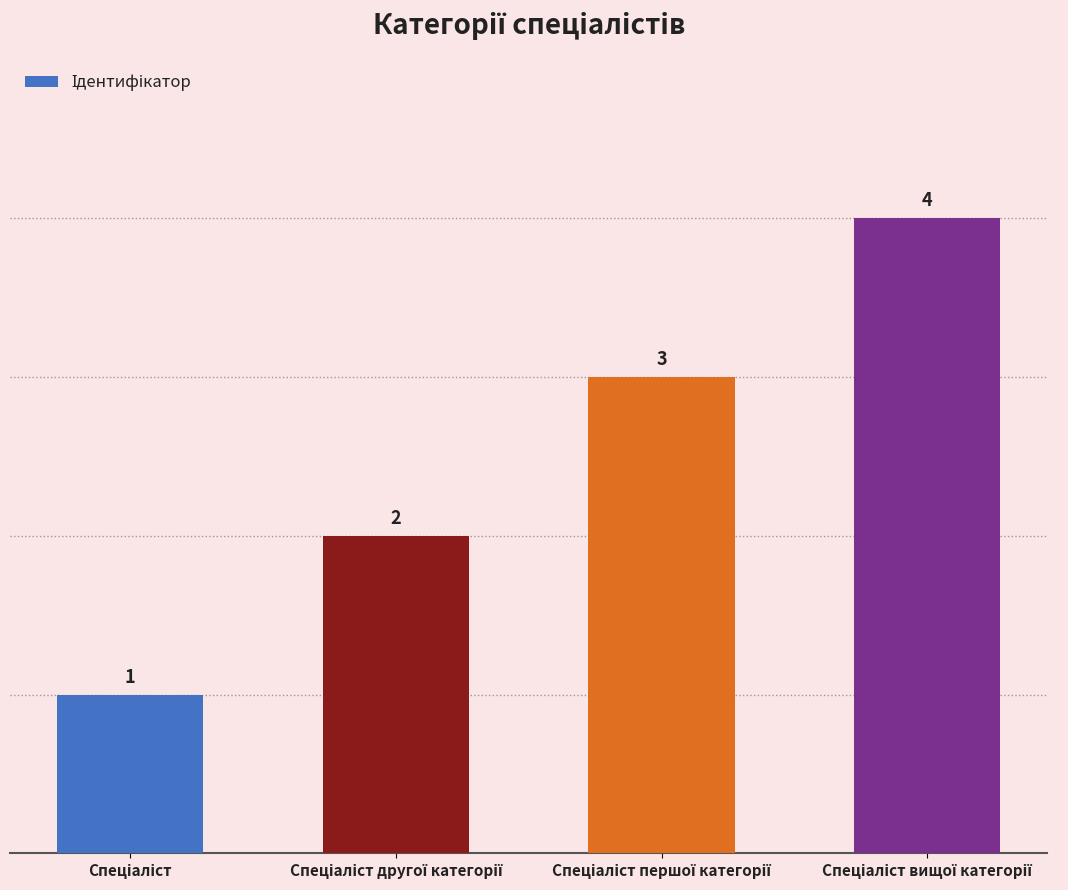

What is the maximum value shown in the chart?

4